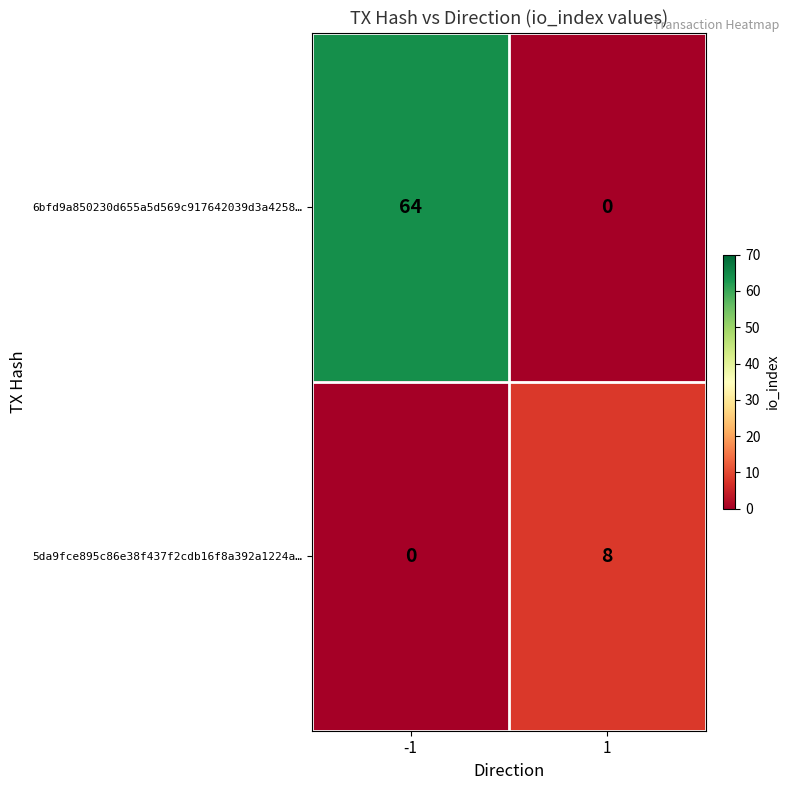

The 6bfd9a850230d655a5d569c917642039d3a4258… series shows -42 at 1. True or false?

False